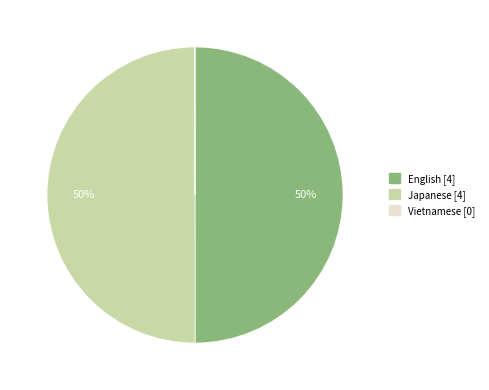

To the nearest percent, what is the average slice percentage?

33%